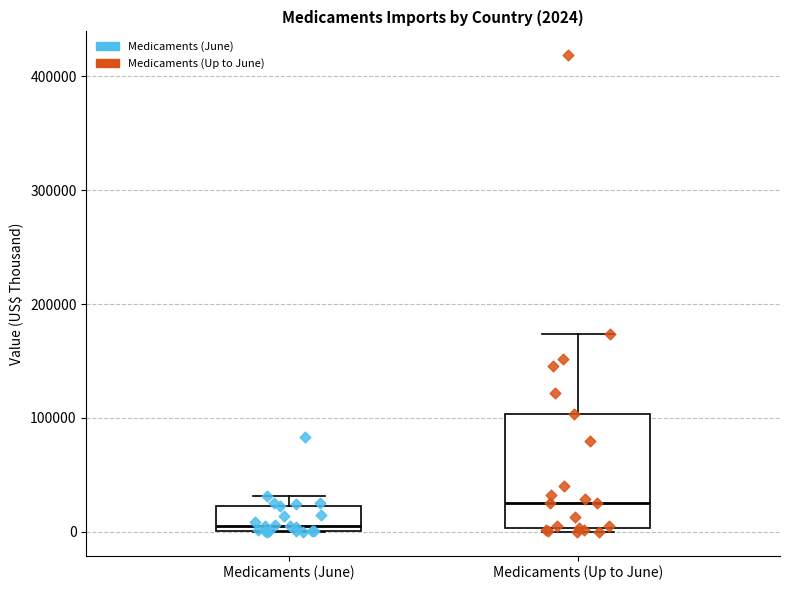

Which box's median line is the highest?

Medicaments (Up to June)